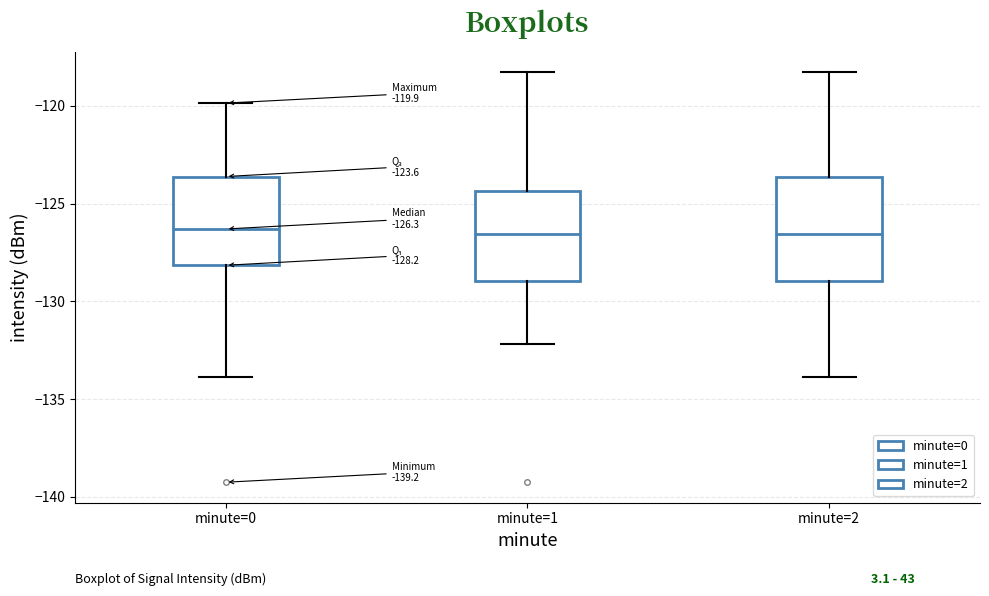

Which box is the tallest, from its lower edge to its upper edge?

minute=2